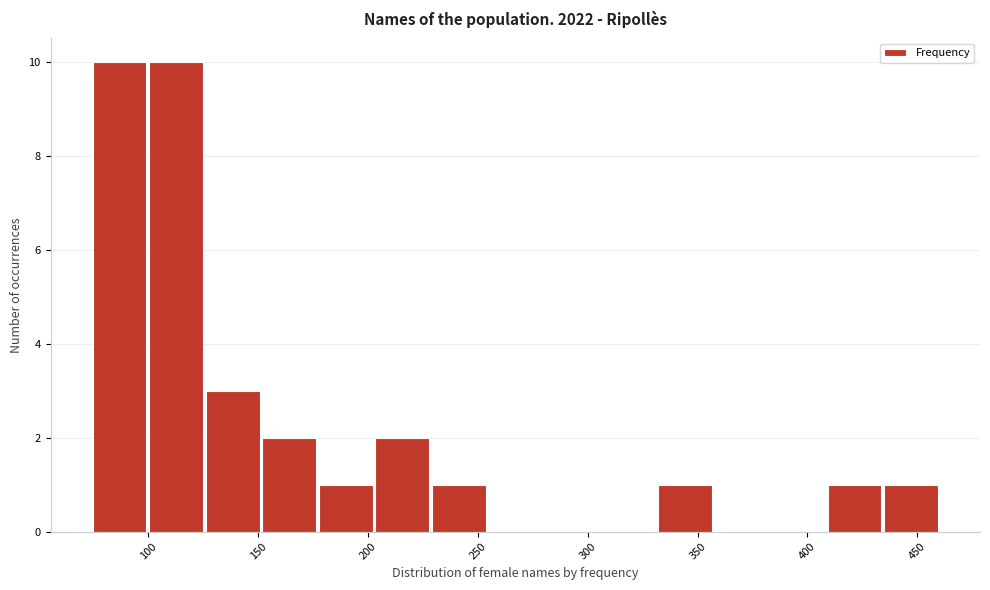

Reading left to right, transcribe this chart: for each bar, give the range it covers on the x-axis and its height. Neither the bar edges nor the heights are printed on the chart, so give them approximately, as read against the axes.

75 to 100: 10
100 to 125: 10
125 to 150: 3
150 to 175: 2
175 to 205: 1
205 to 230: 2
230 to 255: 1
255 to 280: 0
280 to 305: 0
305 to 330: 0
330 to 355: 1
355 to 385: 0
385 to 410: 0
410 to 435: 1
435 to 460: 1